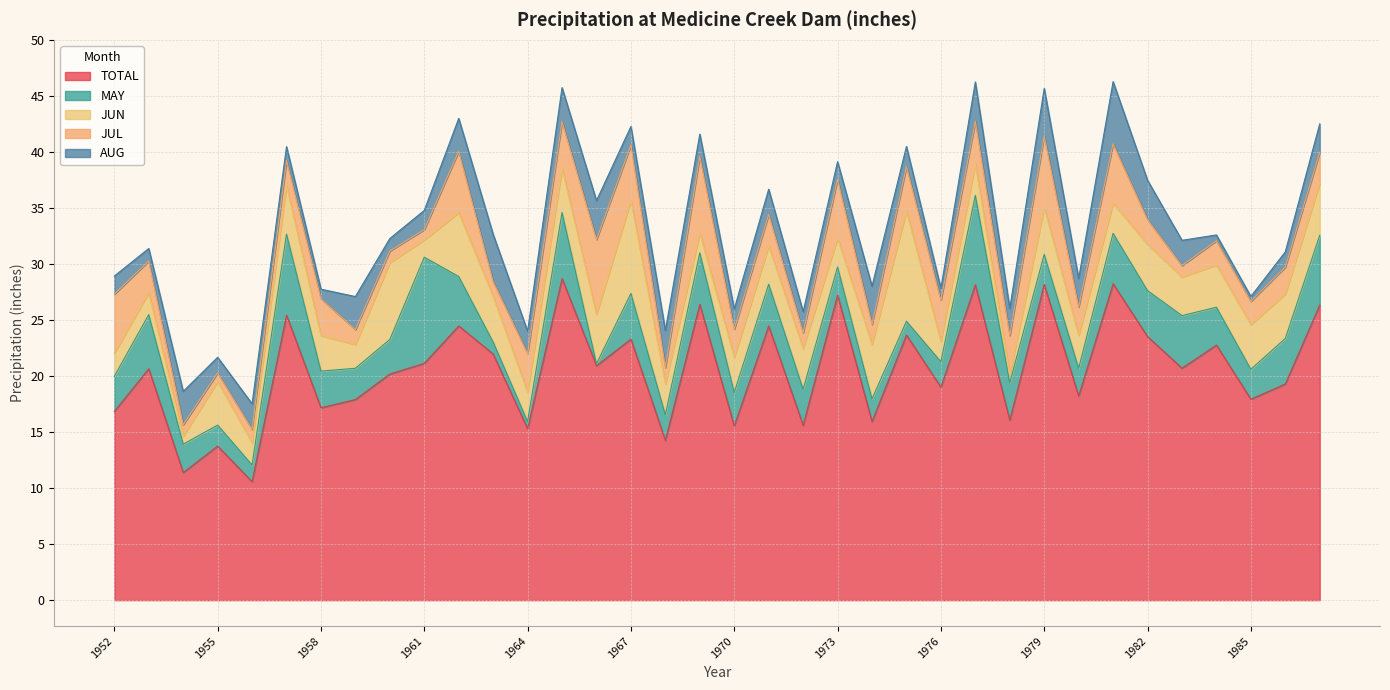

List the series in order of their peak value, highest first.

TOTAL, JUN, MAY, JUL, AUG